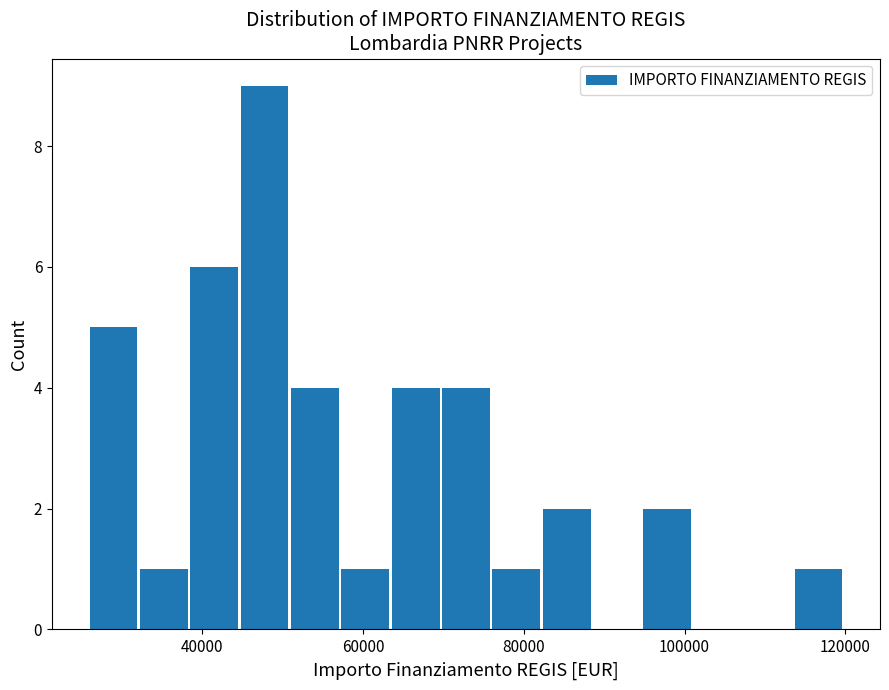

Read against the x-axis, roughly where is the centre of the tallest bar?

48000